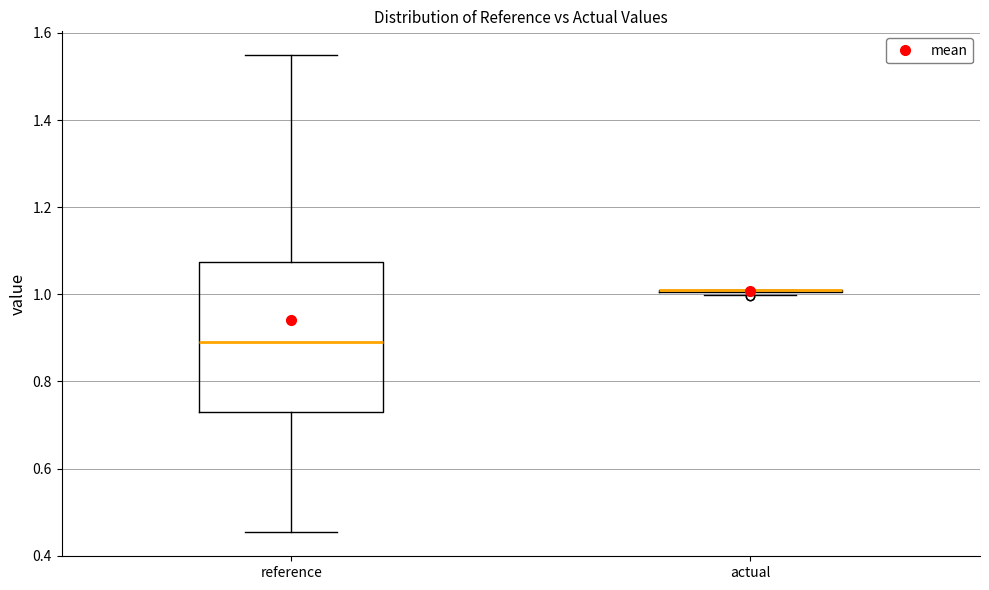

Reading left to right, read every box against the y-axis: the position of its median line, the range the box covers, and the ends of its whiskers. The values are not printed on the chart, so give them approximately, as read against the axis.

reference: median 0.90, box 0.74 to 1.08, whiskers 0.46 to 1.54
actual: box collapsed to a line at 1.00, whiskers 1.00 to 1.02